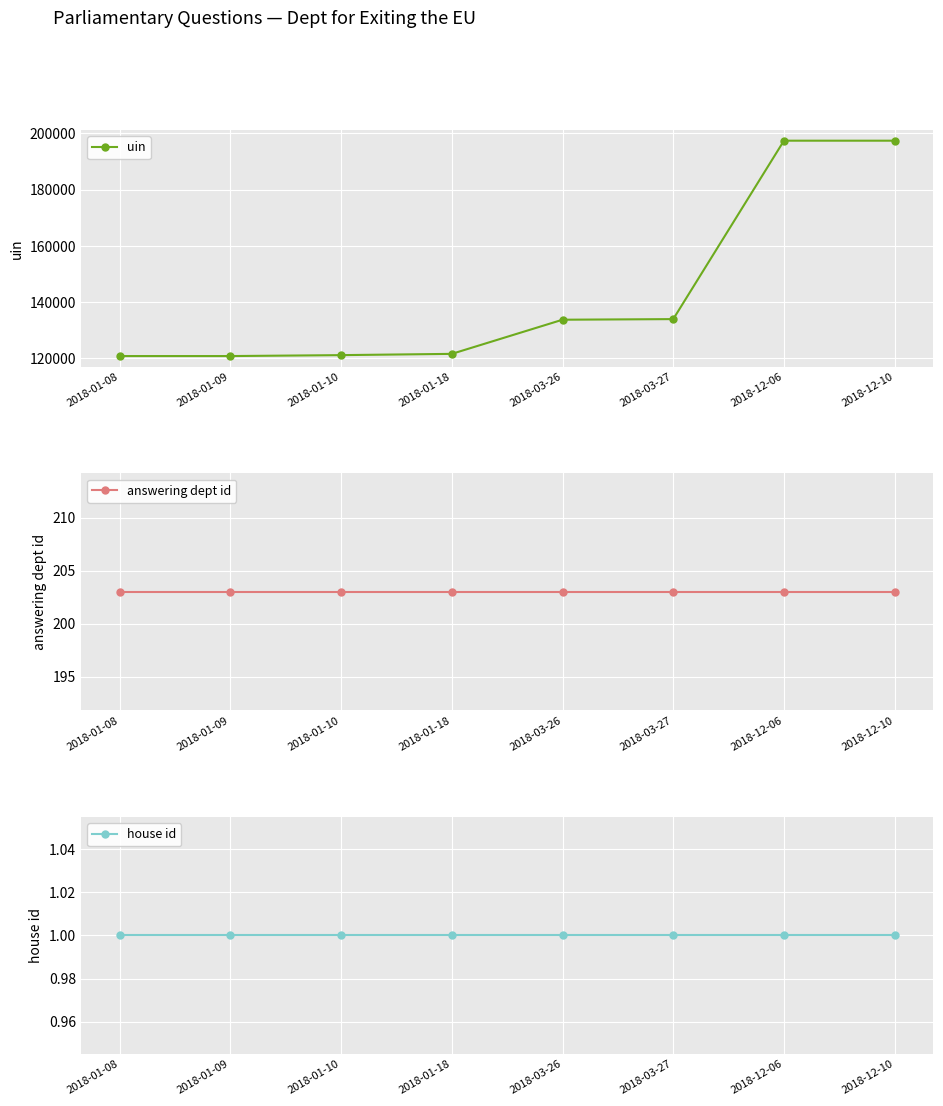

What is the sum of the house id values at 2018-01-10 and 2018-01-09?

2